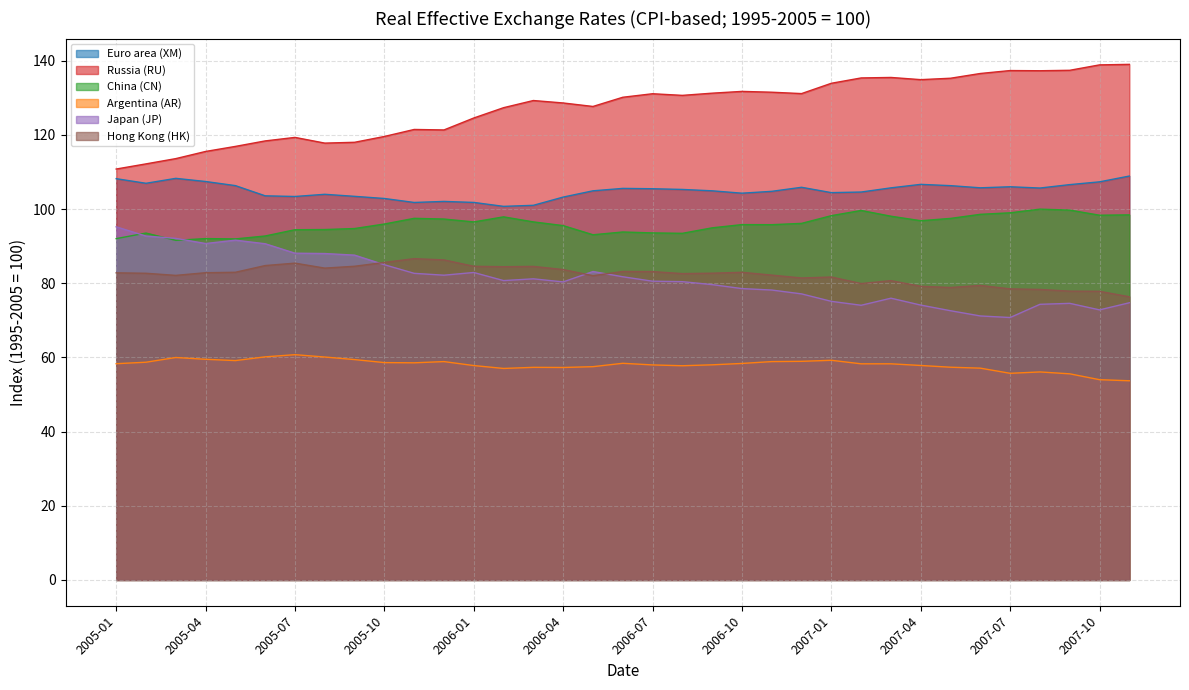

What is the difference between the maximum and minimum values in the Hong Kong (HK) series?

10.3